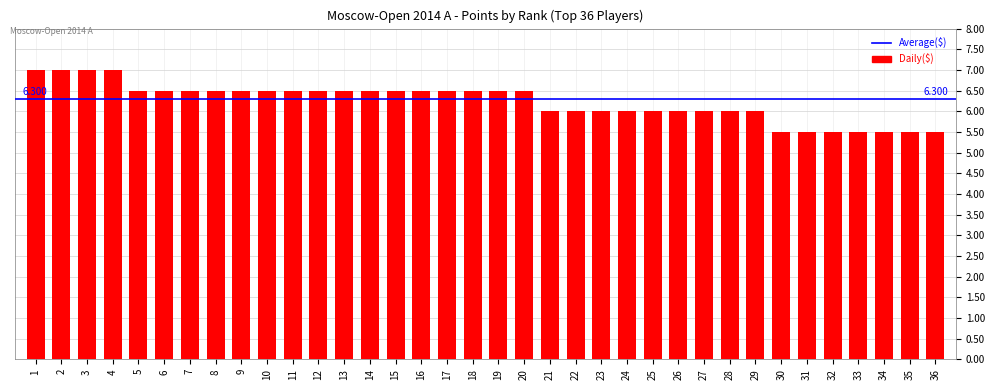

What is the change in value from 18 to 26?

-0.5